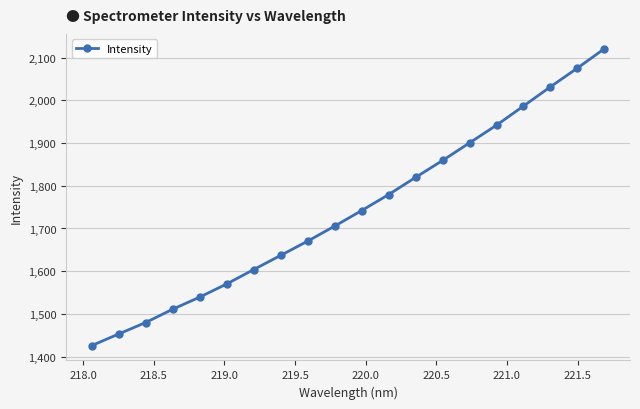

What is the maximum value shown in the chart?

2120.8